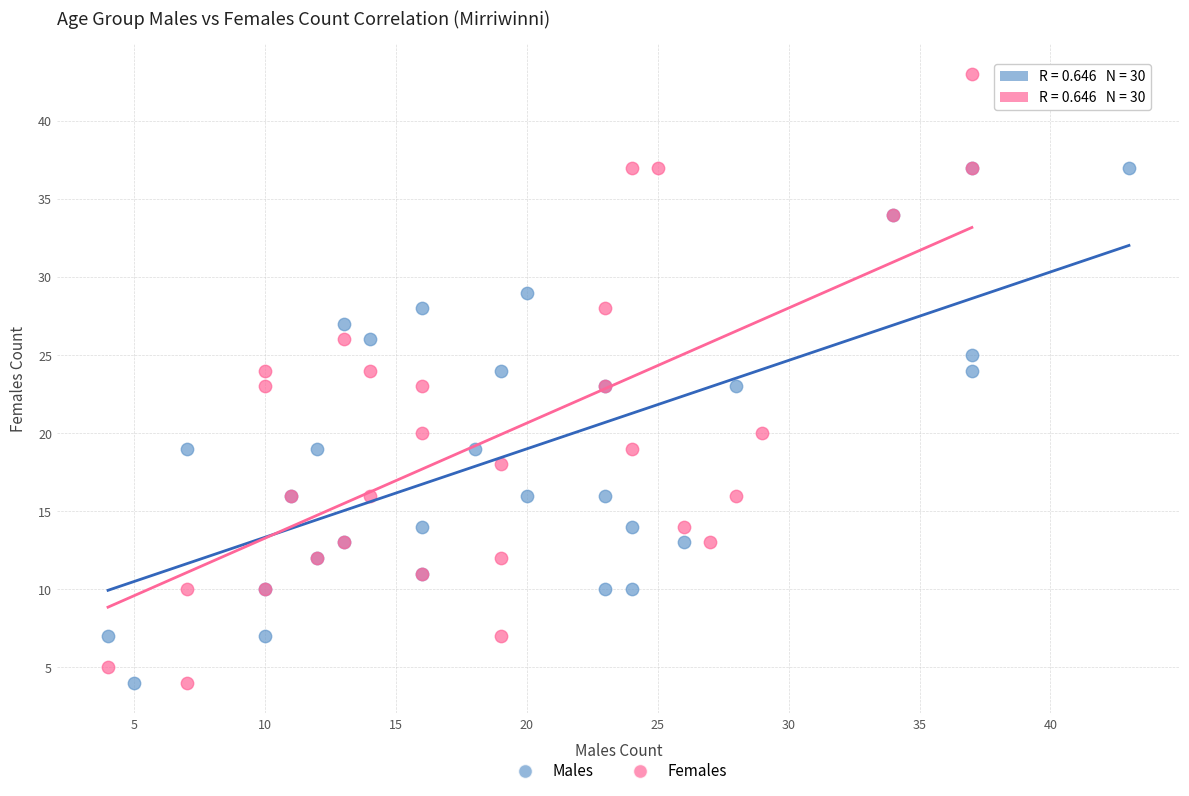

Which series has the largest Y range (max minus min)?

Females